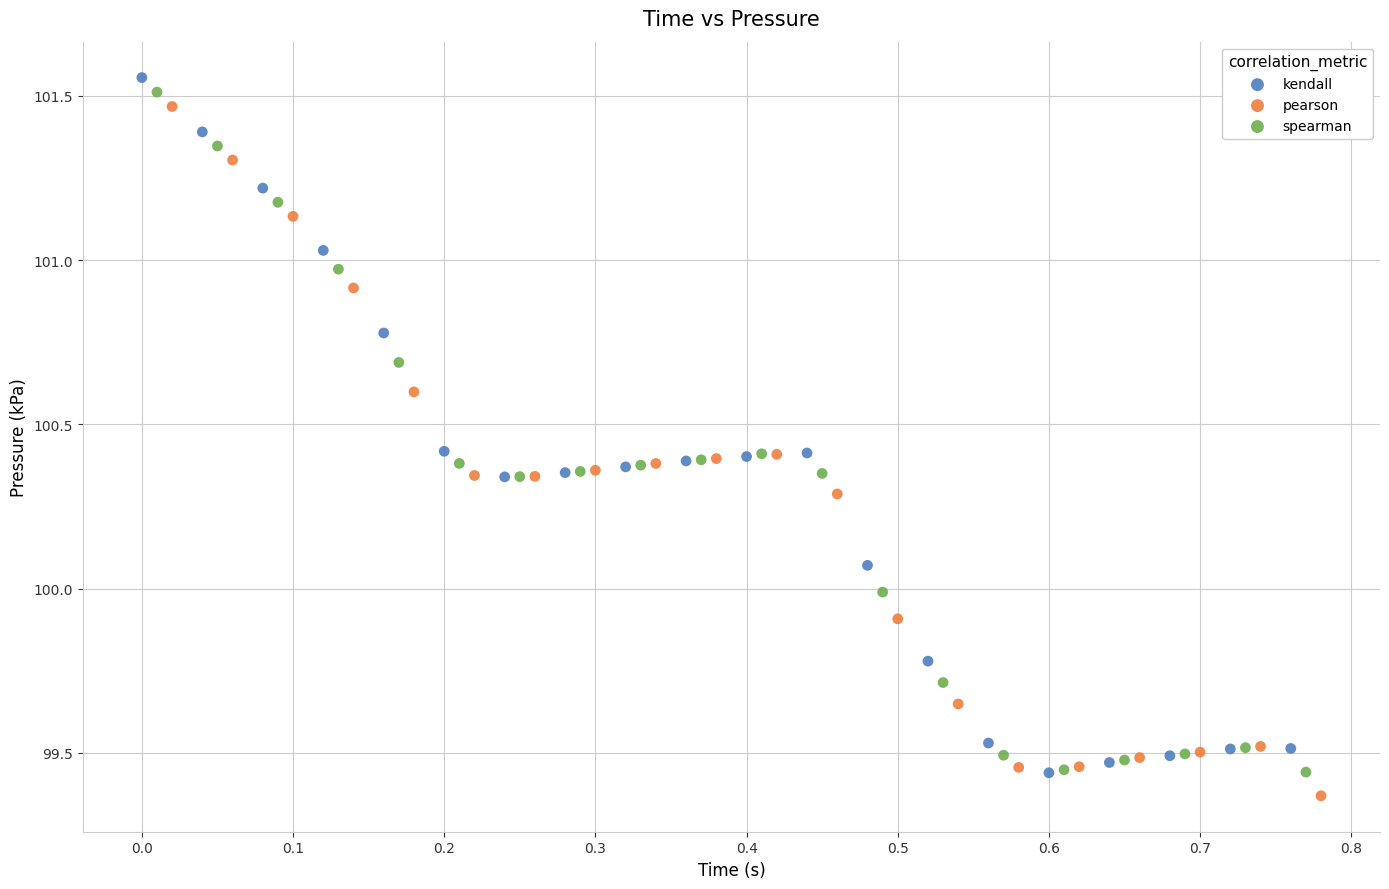

What are all the series names shown in the legend?

kendall, pearson, spearman